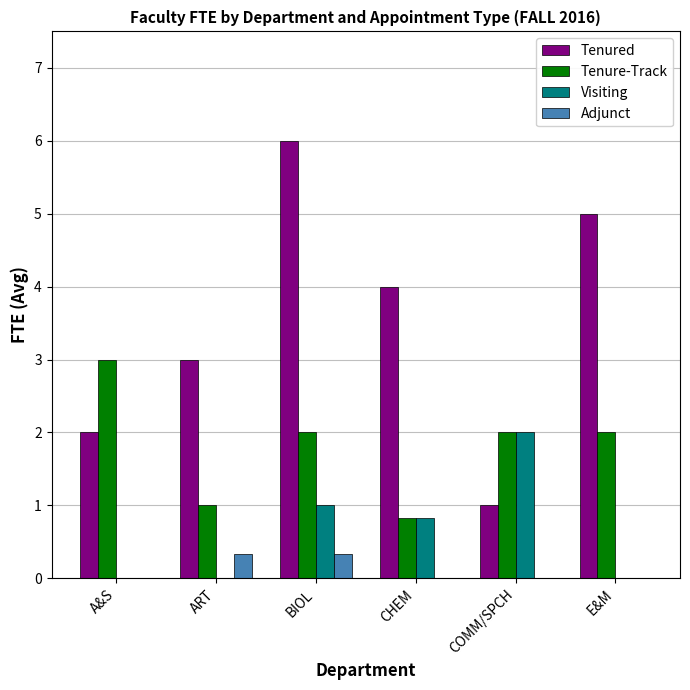

Count the number of categories in the chart.

6